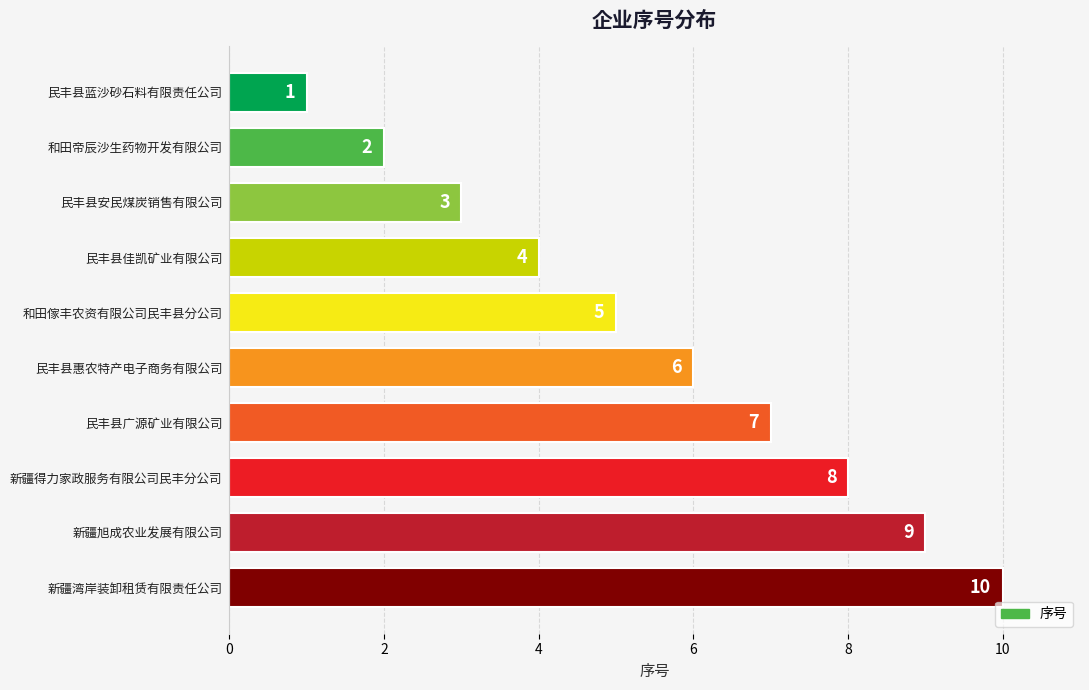

What is the difference between the maximum and minimum values?

9